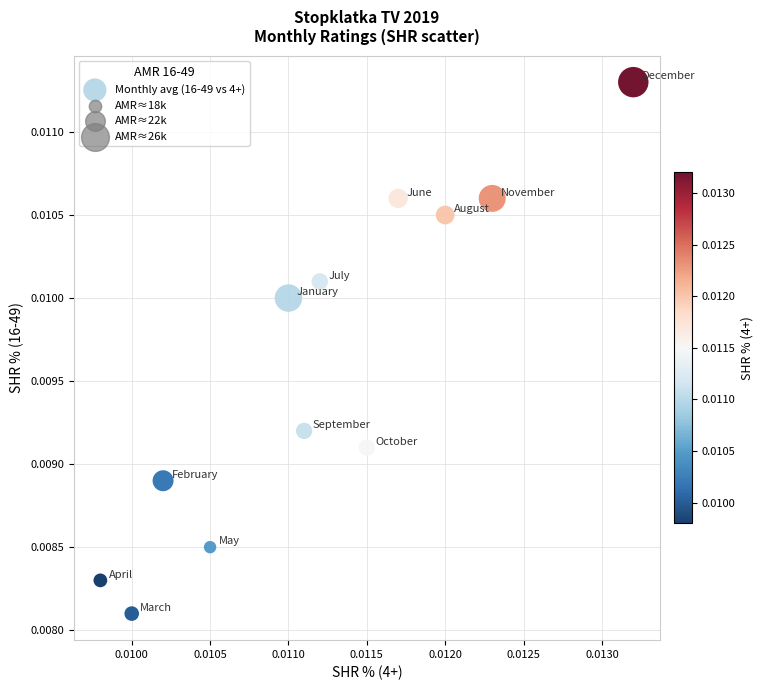

How many data points are displayed?

12